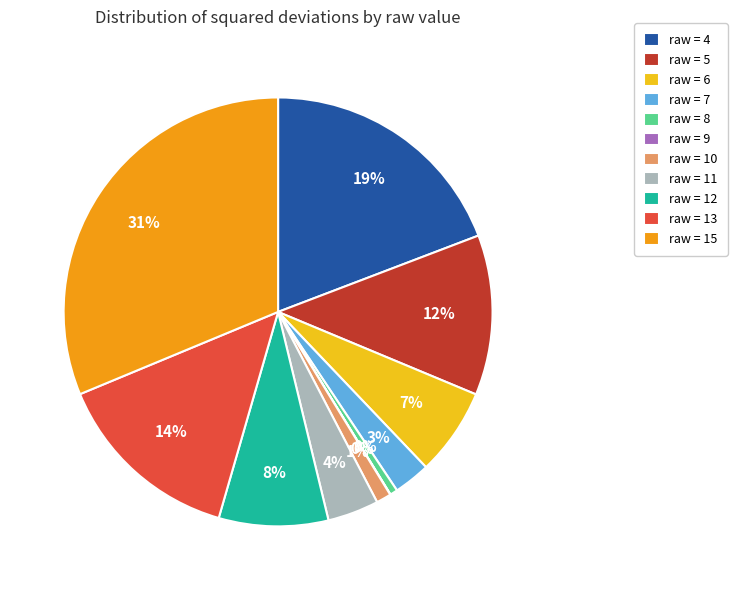

Rank the categories by value from highest to lowest.

15, 4, 13, 5, 12, 6, 11, 7, 10, 8, 9